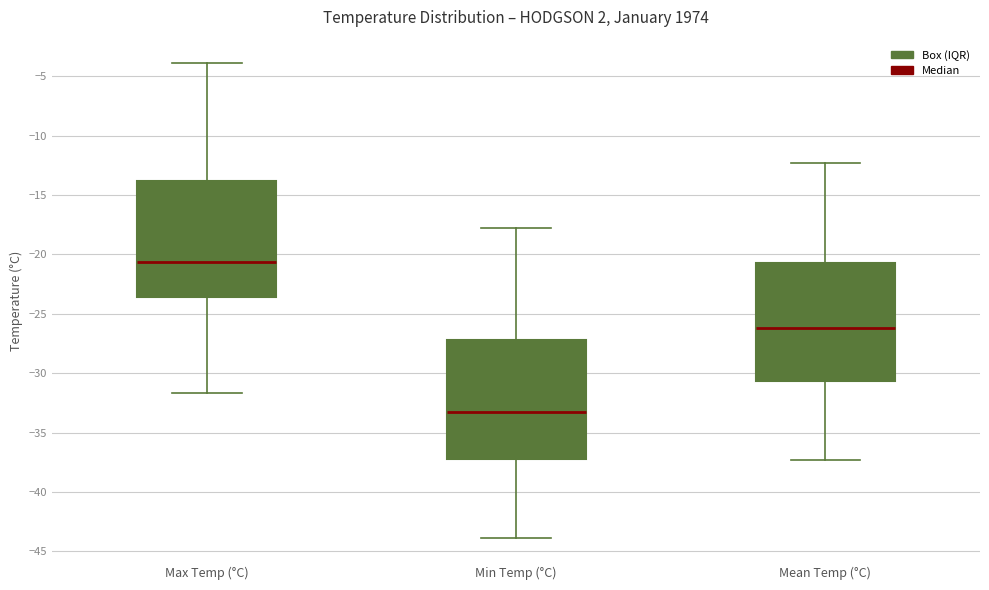

Where does the upper whisker of the box for Max Temp (°C) end on the y-axis? The values are not printed on the chart, so give them approximately, as read against the axis.

-4.0